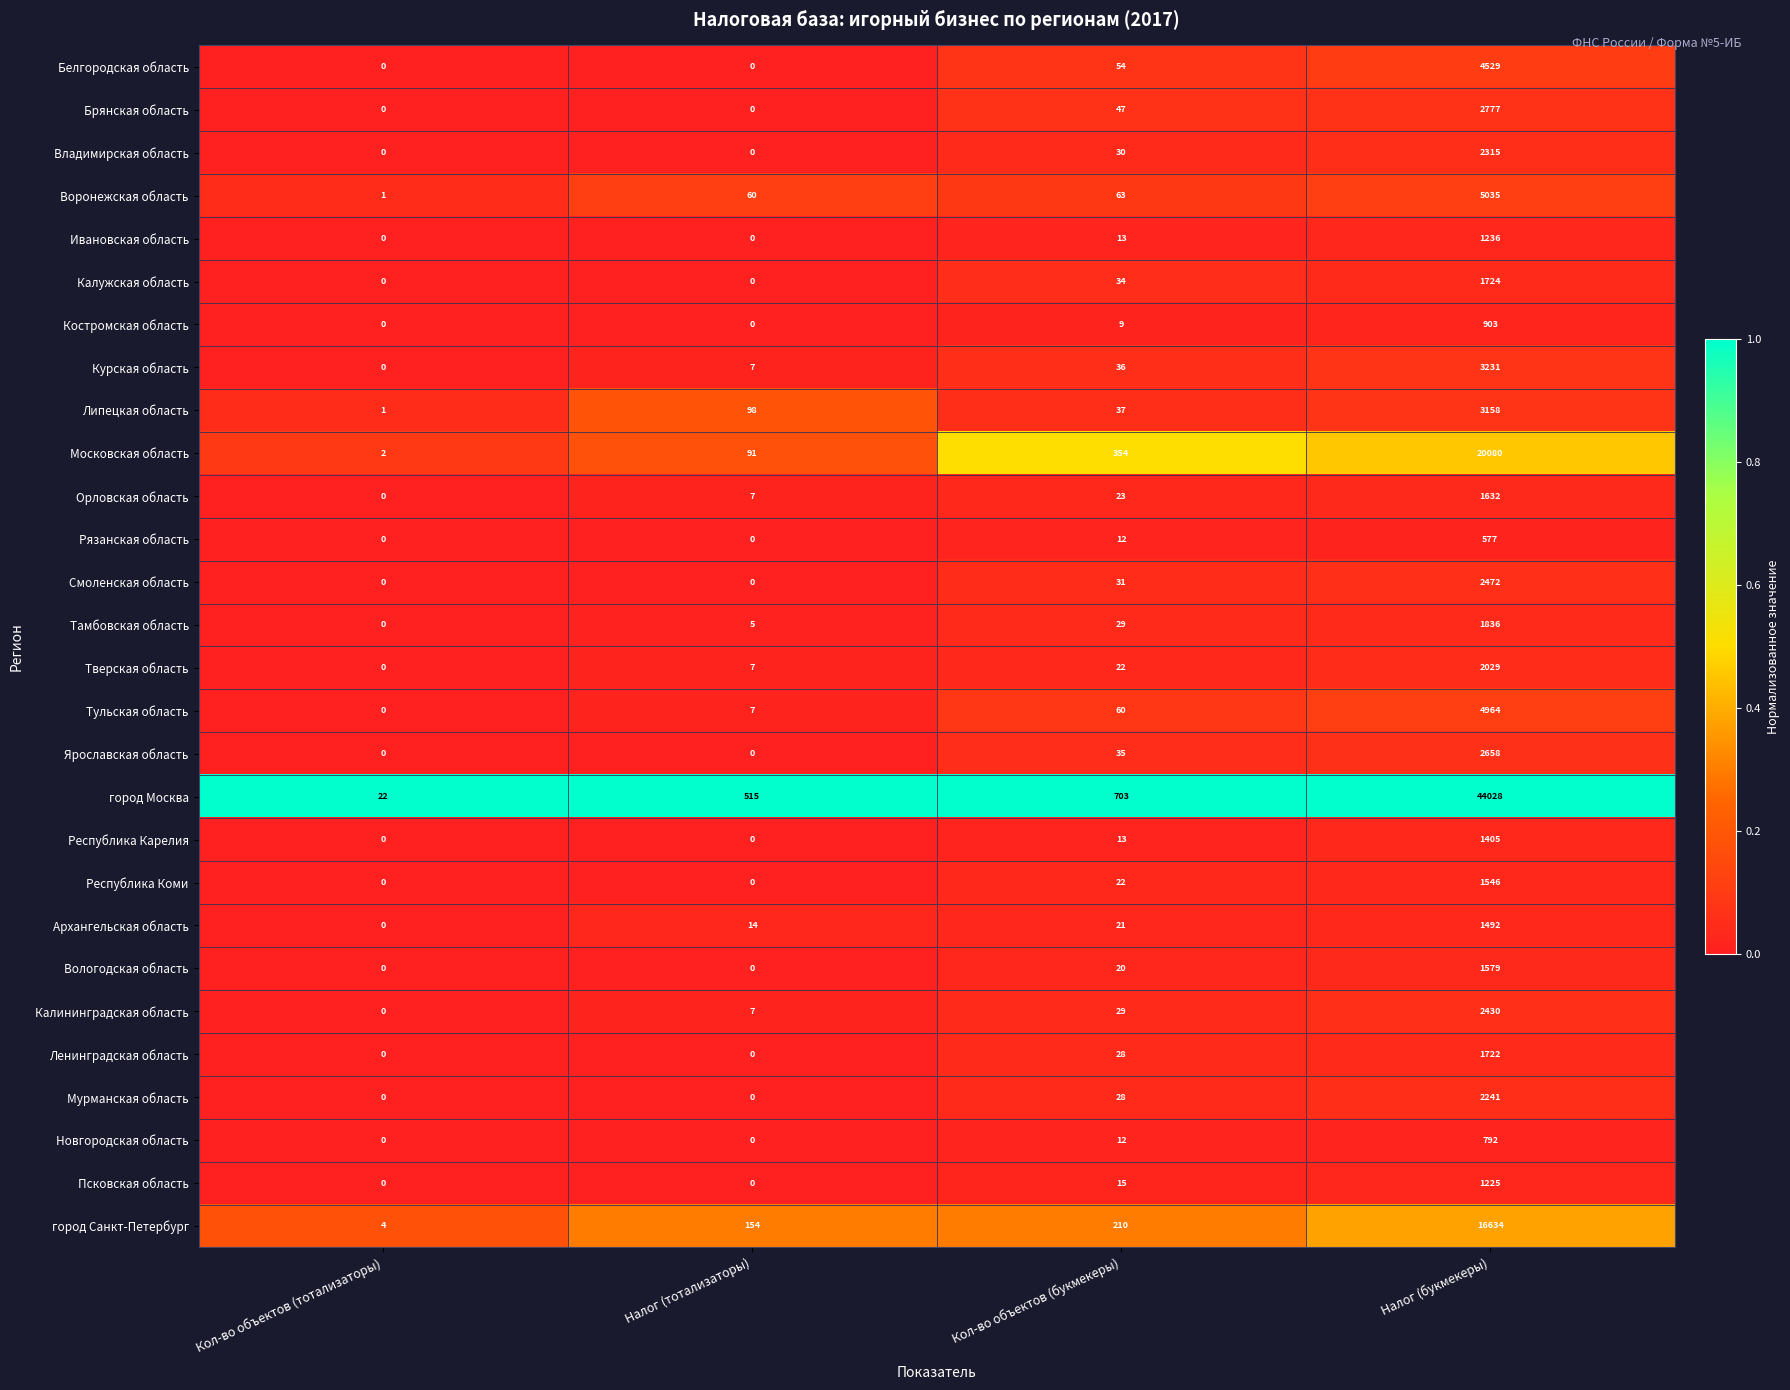

Where is Калужская область nearest to the value 862?

Кол-во объектов (букмекеры)